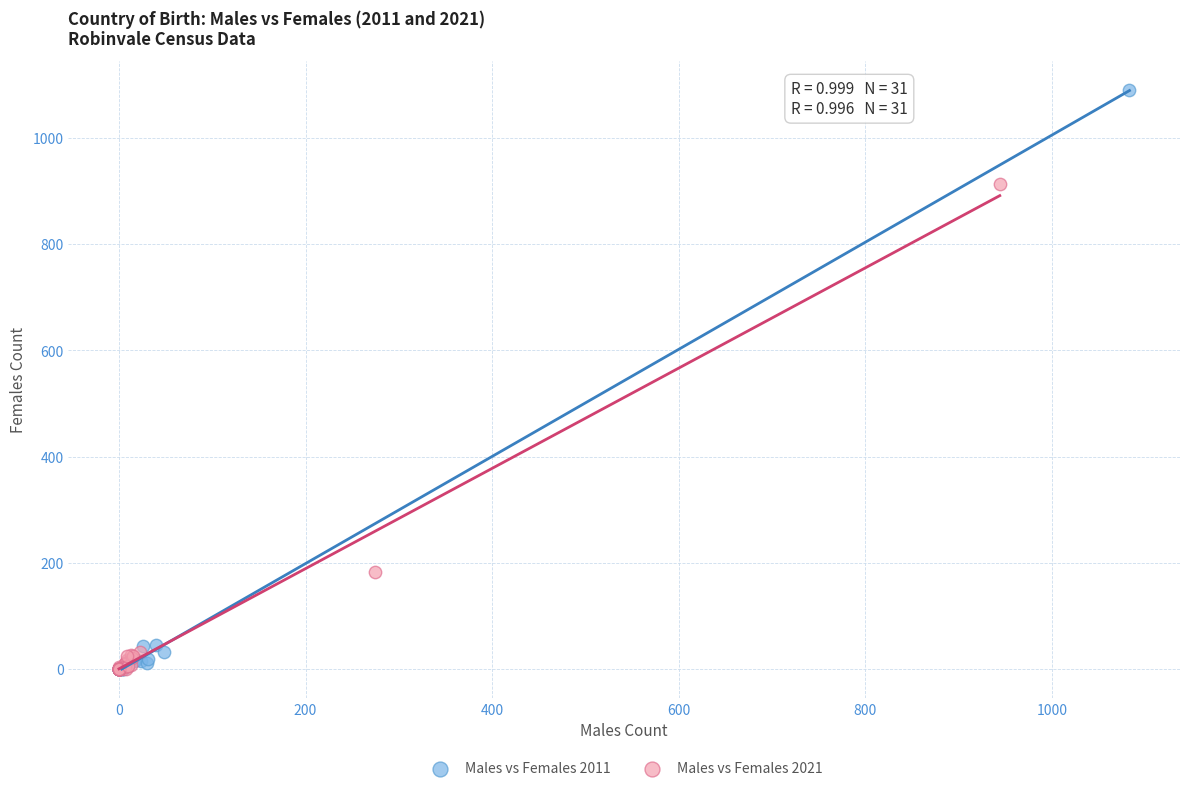

Which series has the widest spread of Y values?

Males vs Females 2011